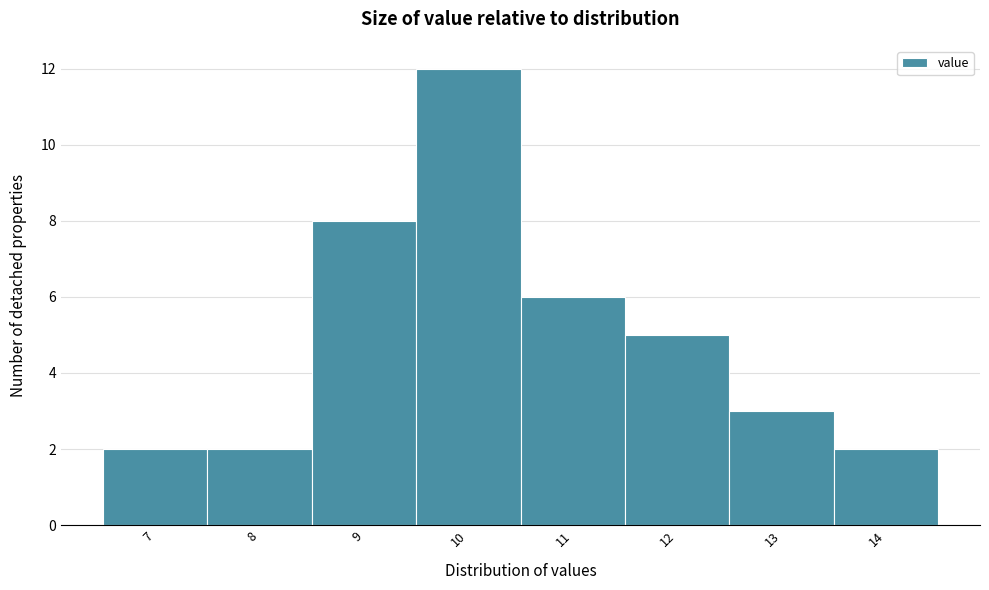

Reading right to left, list all the values displayed in this chart.

2	3	5	6	12	8	2	2